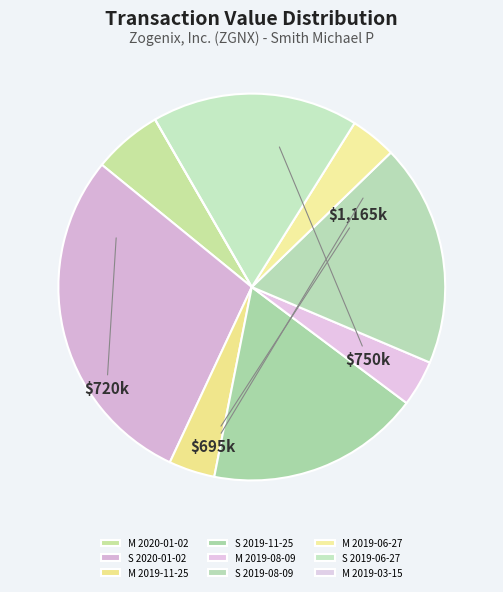

The M 2019-06-27 slice represents 4% of the pie. True or false?

True